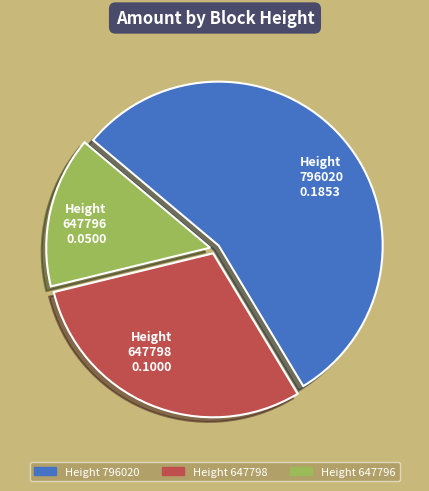

Between Height 647796 0.0500 and Height 647798 0.1000, which is larger?

Height 647798 0.1000